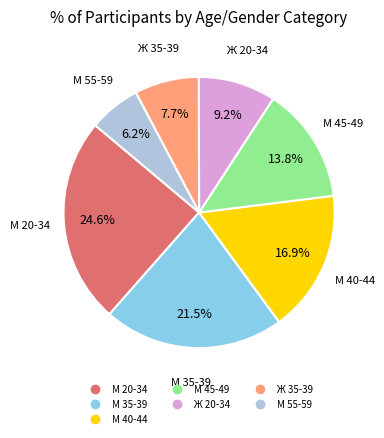

Is it true that М 40-44 is 30% of the pie?

False